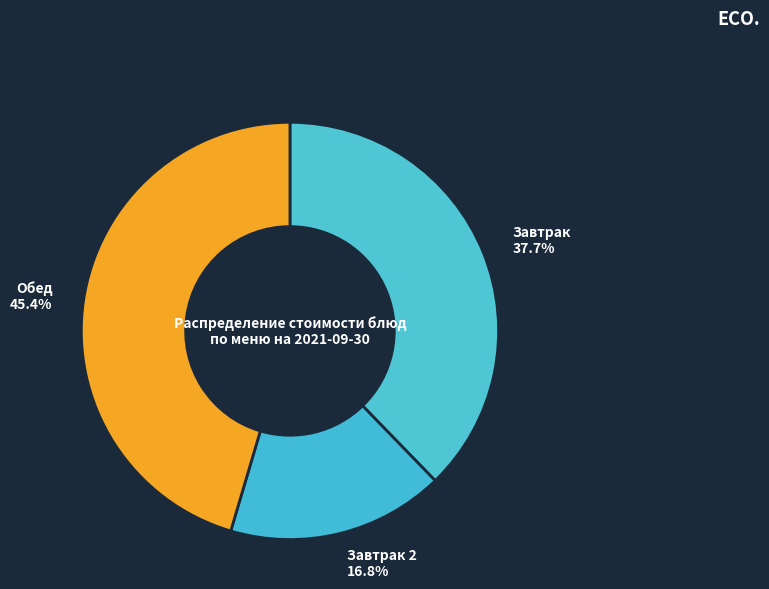

What is the ratio of the value at Завтрак to the value at Завтрак 2?

2.2